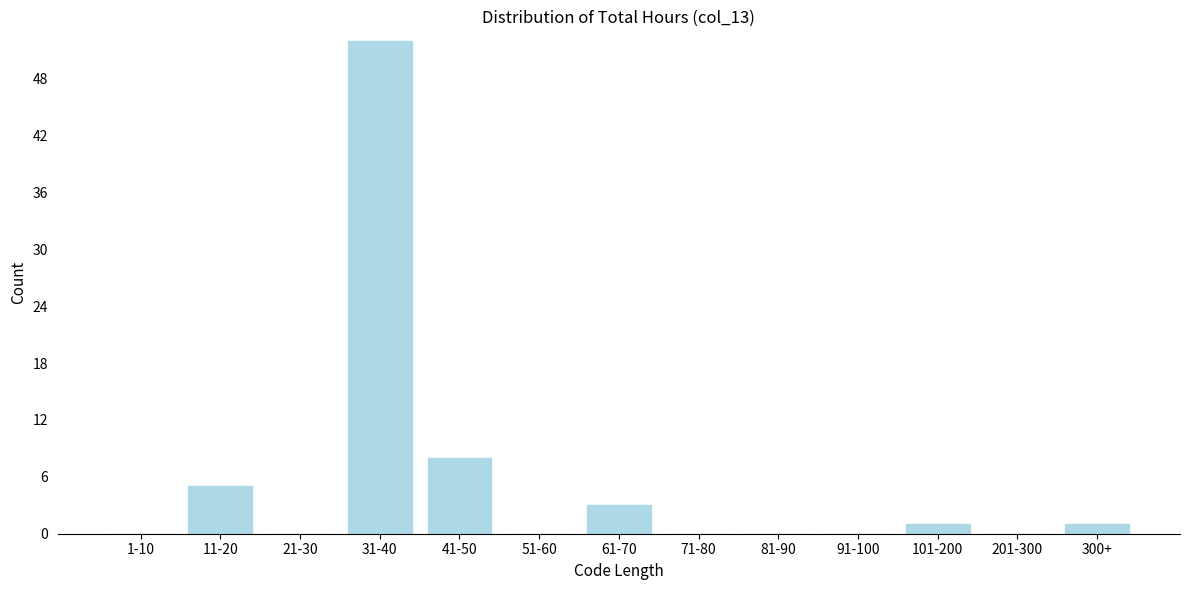

Reading left to right, extract all data points from this chart.

1-10=0	11-20=5	21-30=0	31-40=52	41-50=8	51-60=0	61-70=3	71-80=0	81-90=0	91-100=0	101-200=1	201-300=0	300+=1